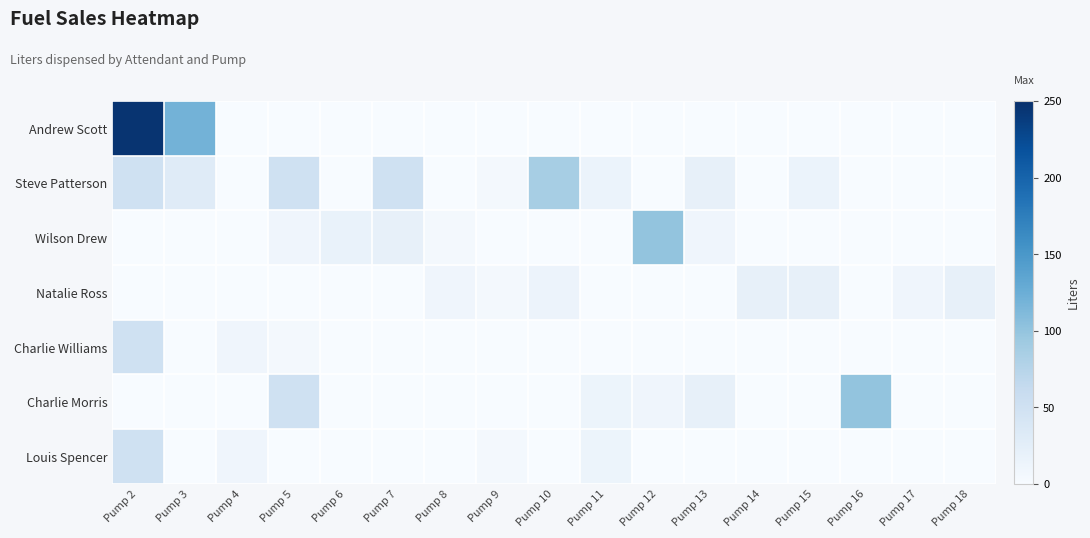

How many categories are shown in the chart?

17